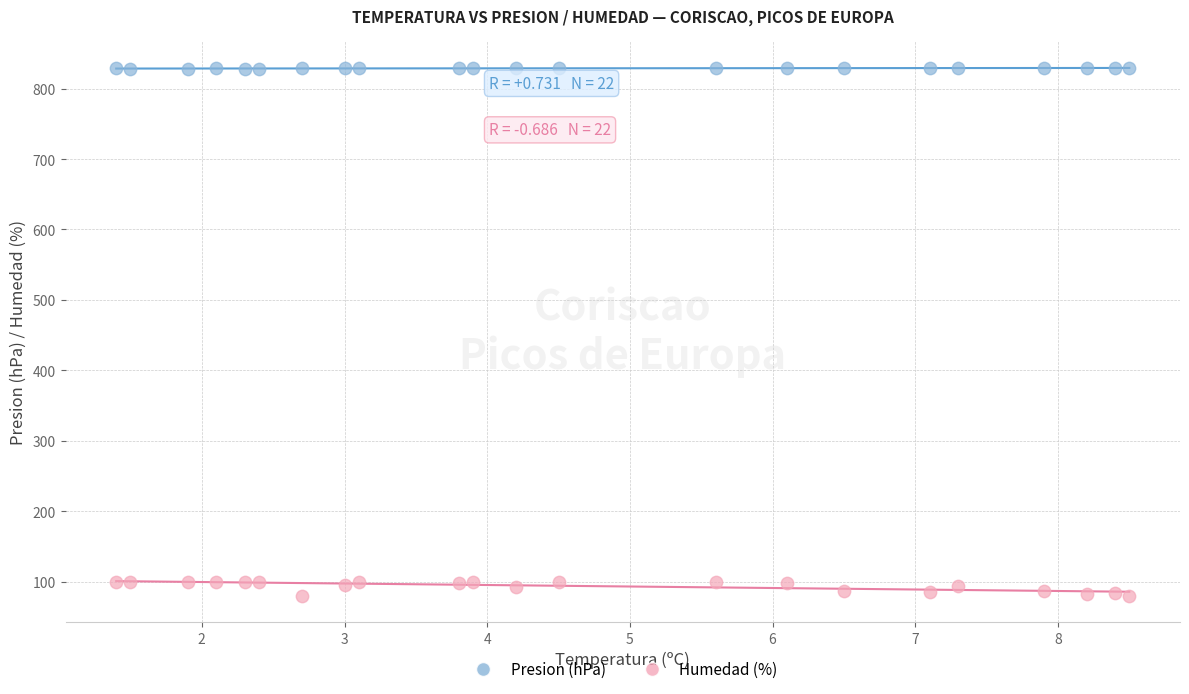

Across all data points, what is the range of Y values (max minus min)?

749.6